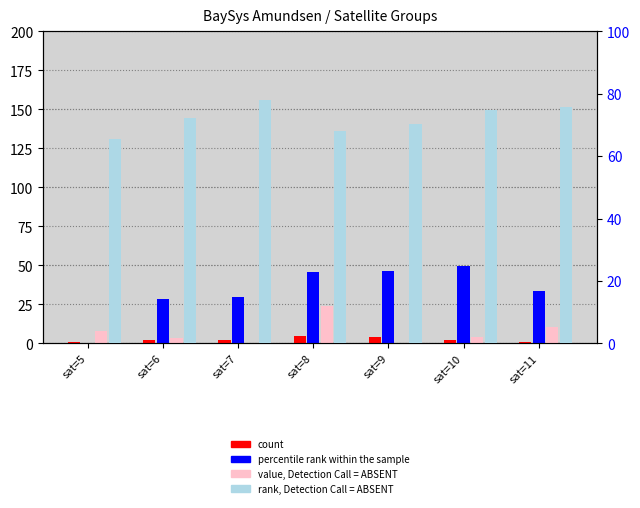

Read the count value at sat=5.

1.0